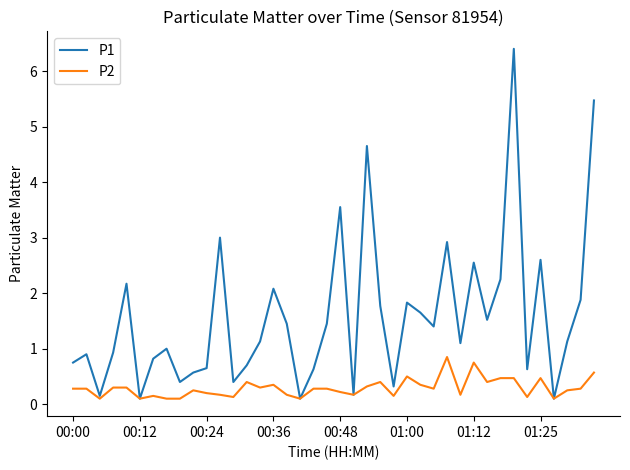

Is this an area chart (filled region under the line)?

No